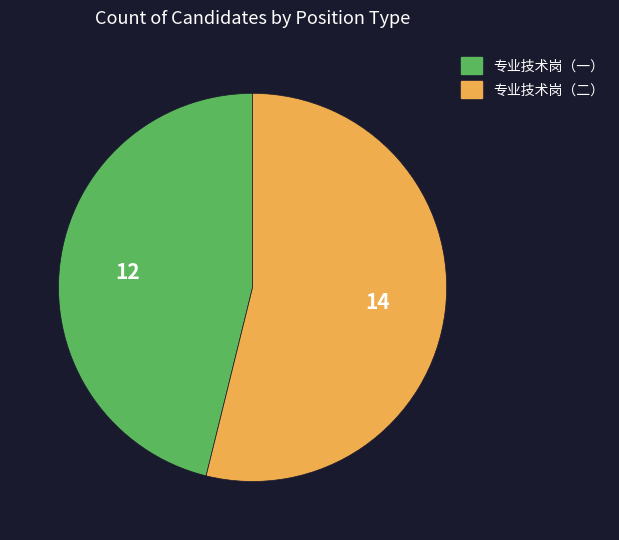

True or false: 专业技术岗（二） accounts for 54% of the total.

True